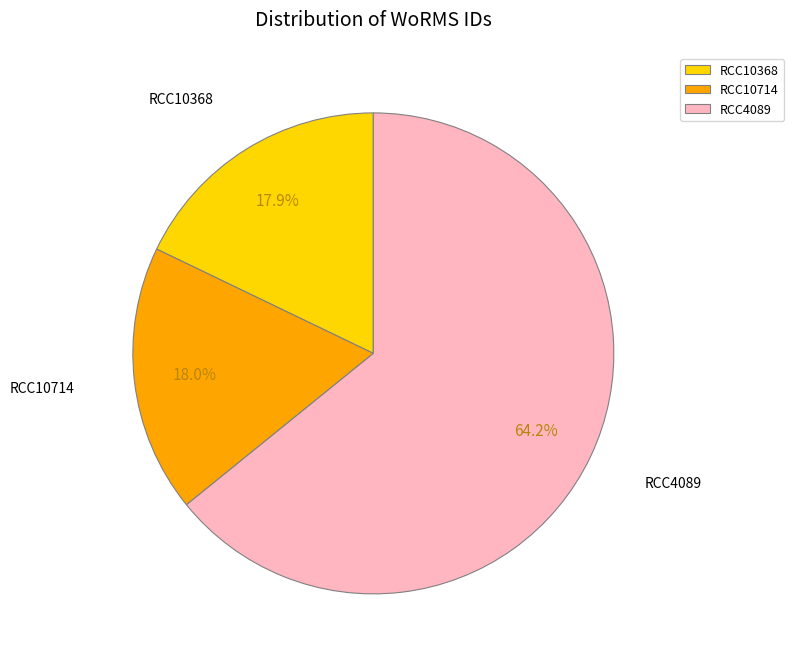

To the nearest percent, what is the difference between the RCC10714 and RCC4089 slice percentages?

46%